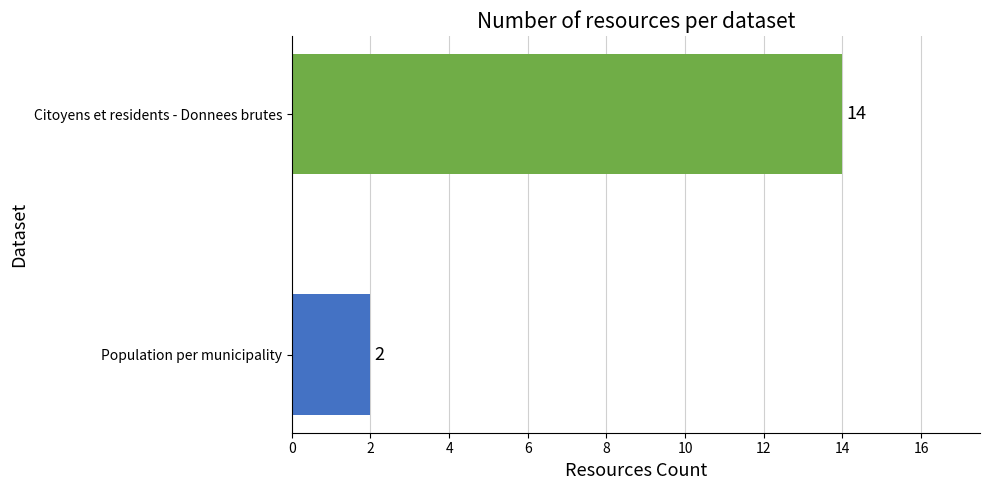

Are the bars horizontal?

Yes